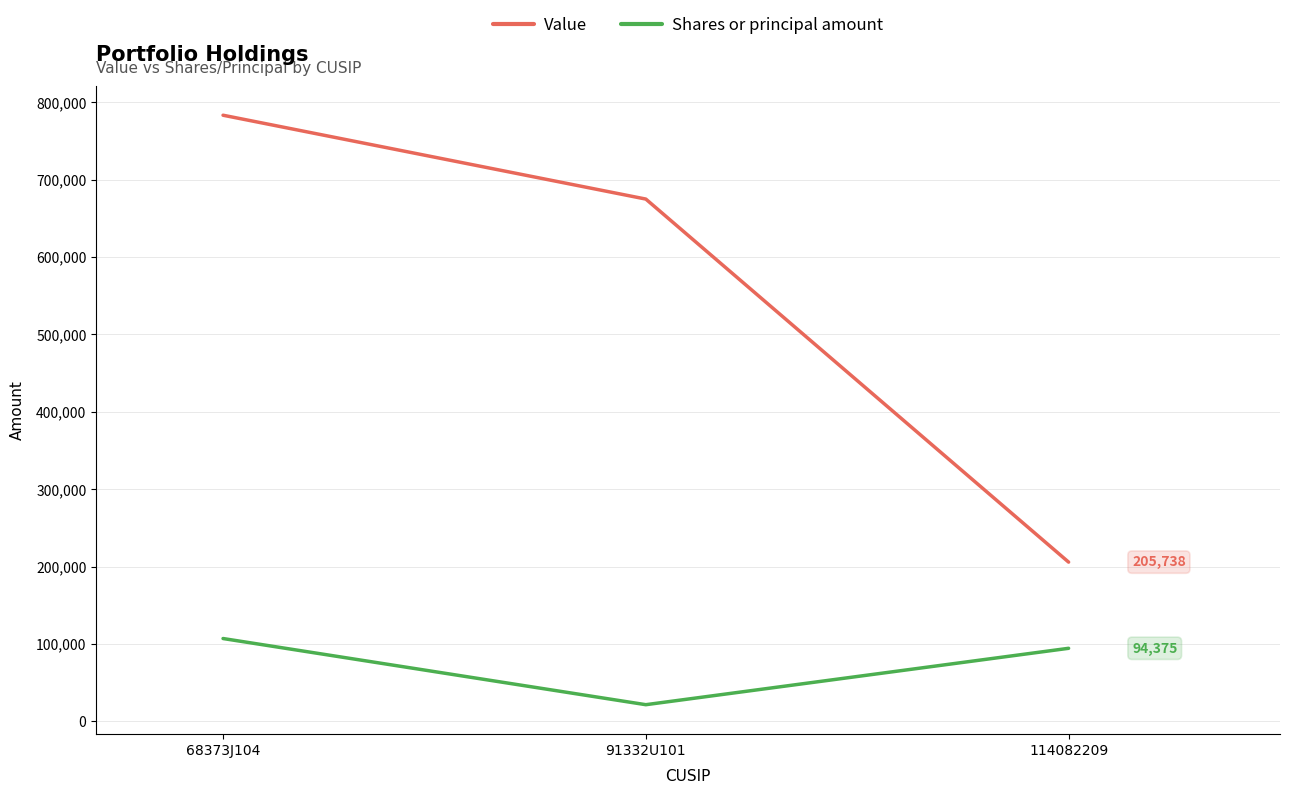

Rank the series at 68373J104 from highest to lowest value.

Value, Shares or principal amount